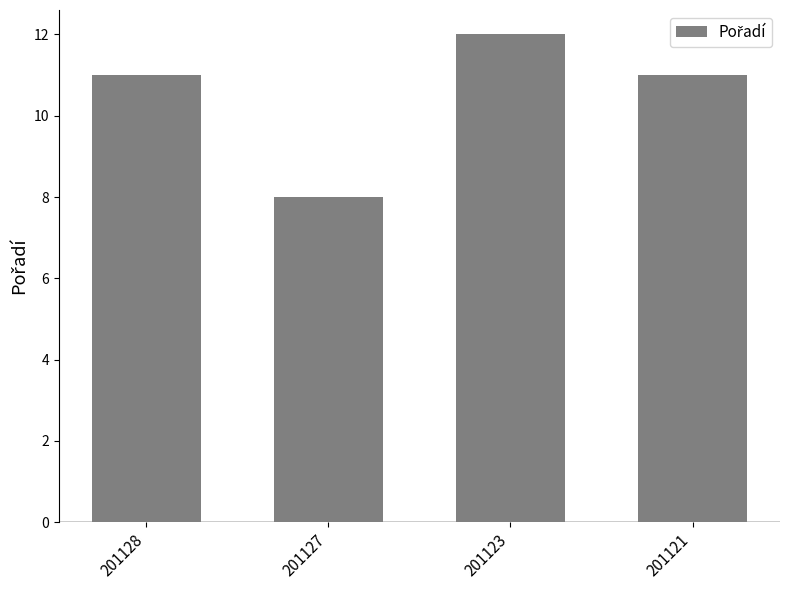

The chart shows a value of 11 at 201127. True or false?

False